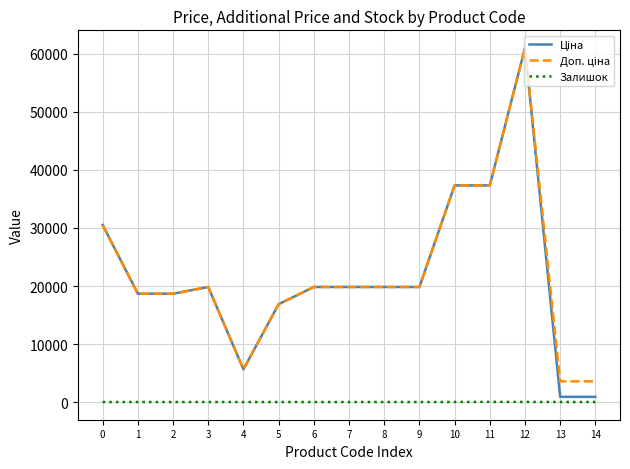

What is the spread (max minus min) of values at 3?

19831.1